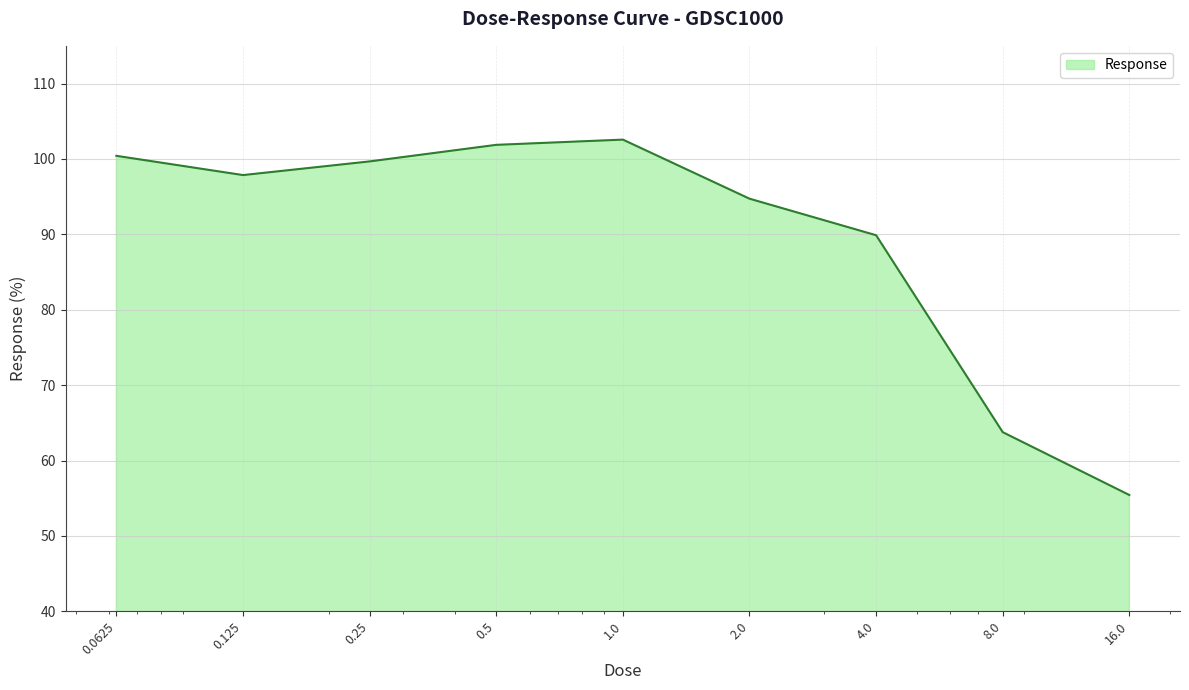

What is the difference between the maximum and minimum values?

47.1